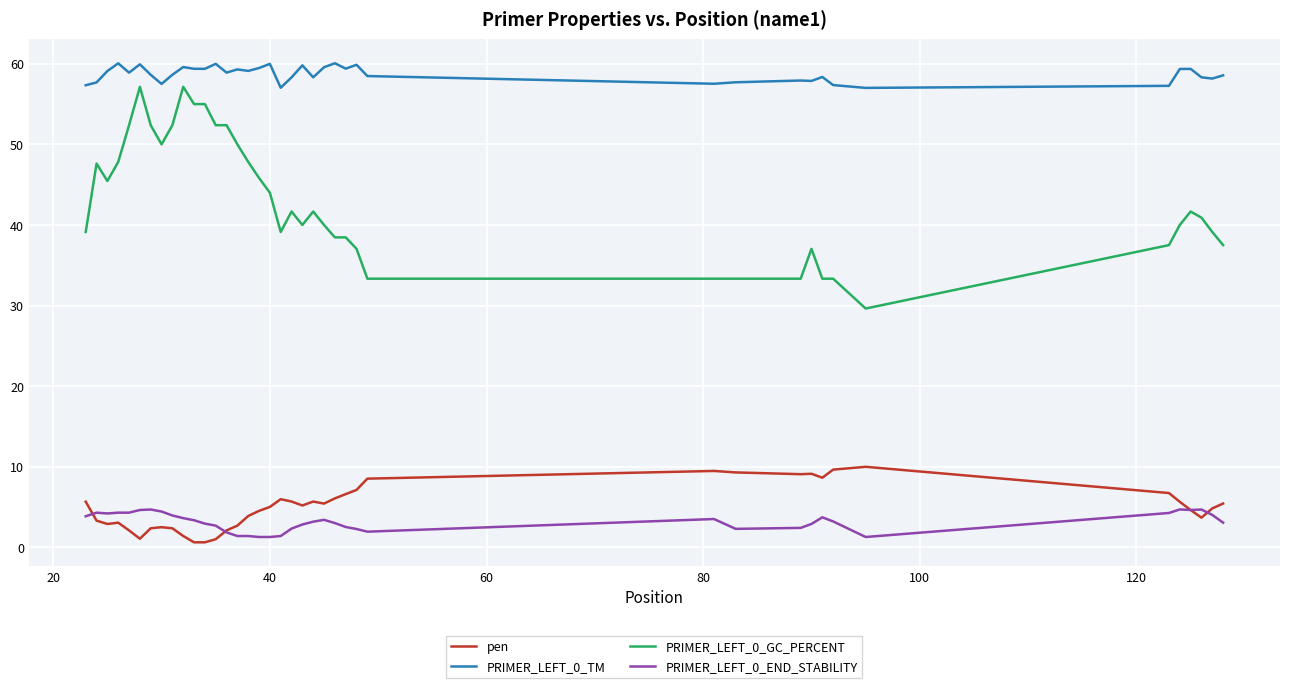

Which series has the largest range (max minus min)?

PRIMER_LEFT_0_GC_PERCENT